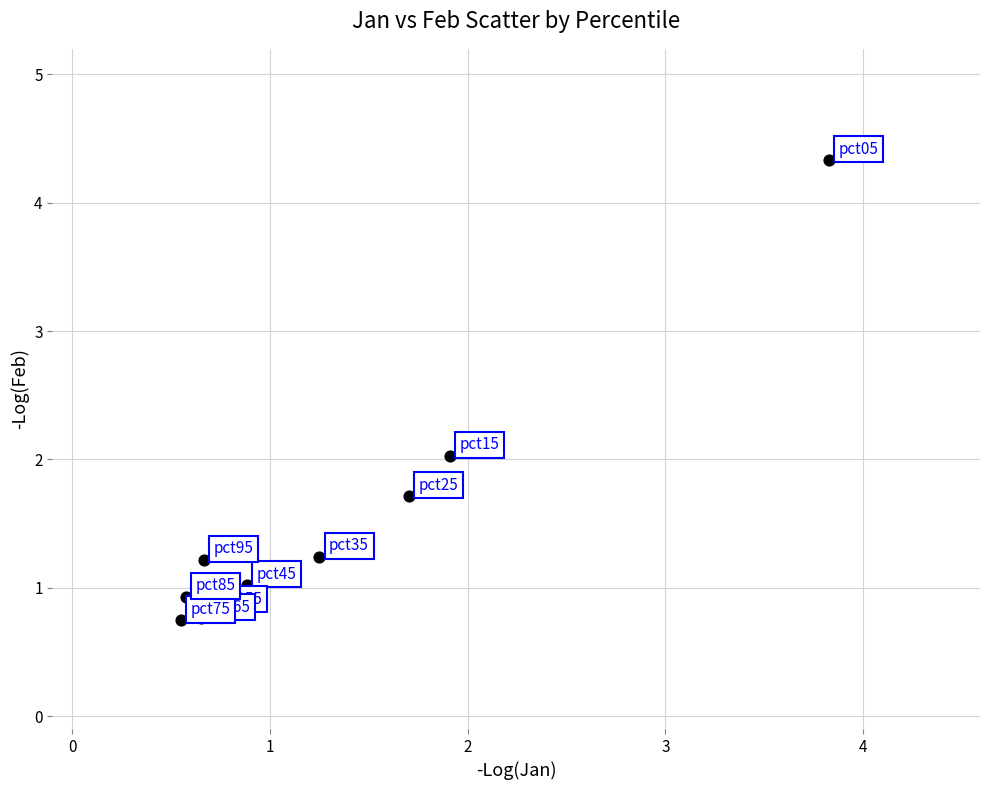

What is the average X value?

1.3